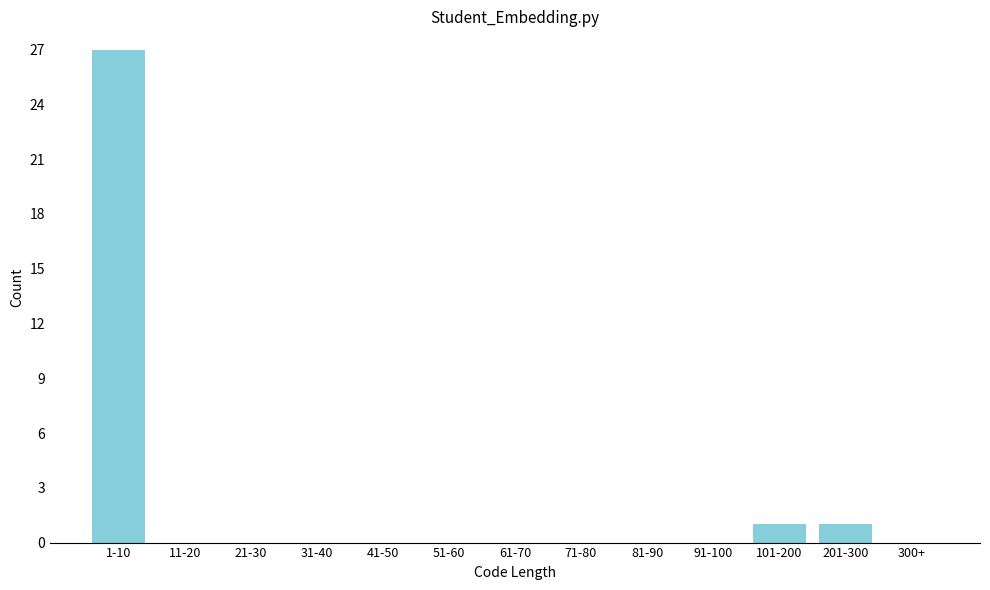

Reading left to right, what are all the values shown in this chart?

1-10=27	11-20=0	21-30=0	31-40=0	41-50=0	51-60=0	61-70=0	71-80=0	81-90=0	91-100=0	101-200=1	201-300=1	300+=0